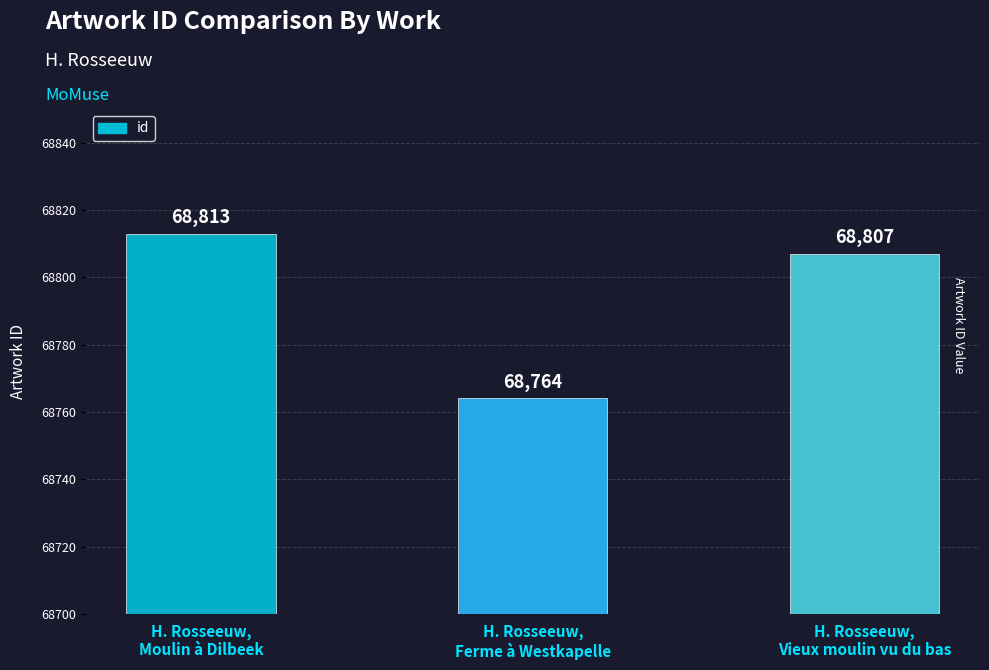

List the labels in order of value, largest first.

H. Rosseeuw,
Moulin à Dilbeek, H. Rosseeuw,
Vieux moulin vu du bas, H. Rosseeuw,
Ferme à Westkapelle